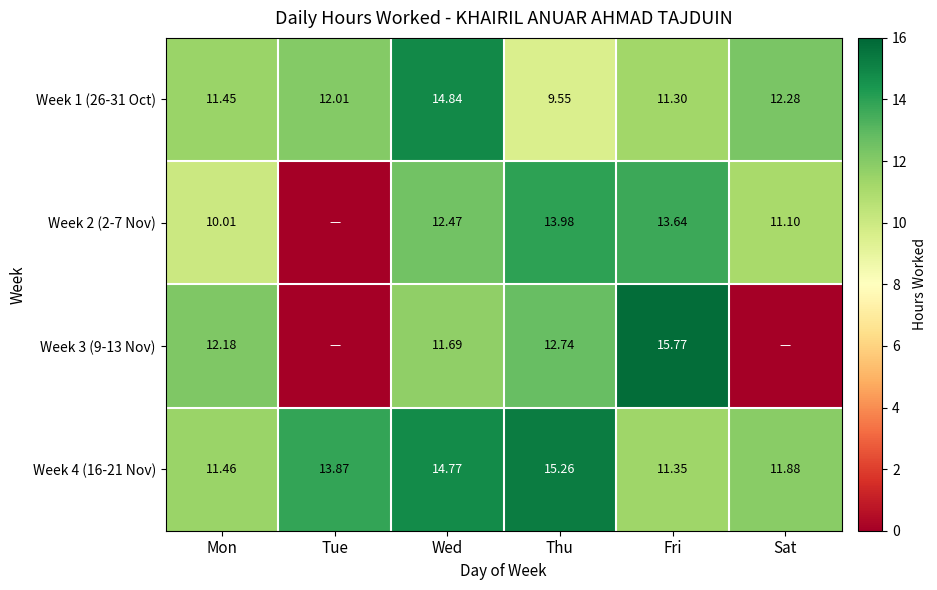

Where is Week 1 (26-31 Oct) nearest to the value 12?

Tue